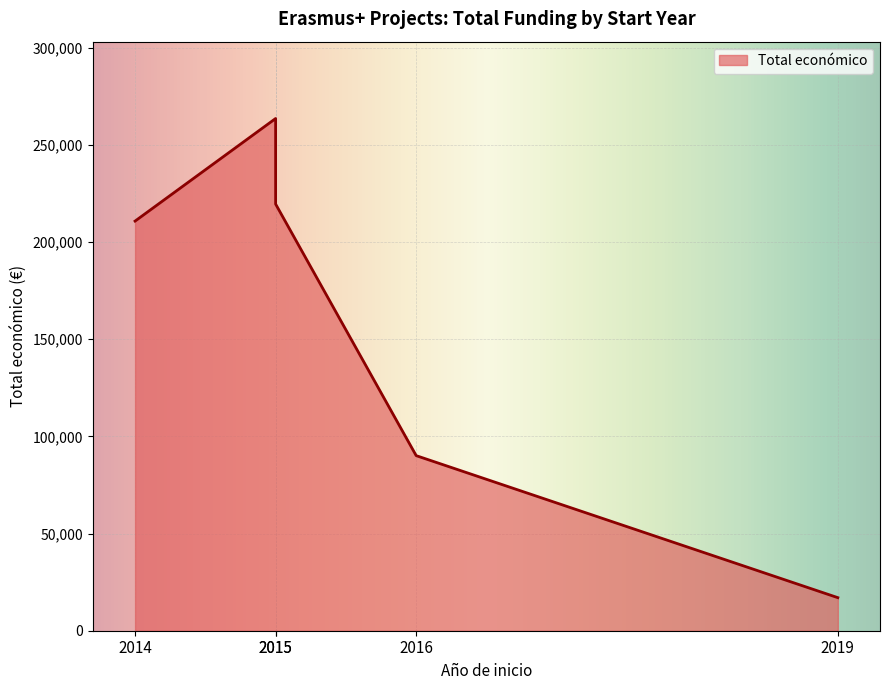

What is the change in value from 2016 to 2019?

-73070